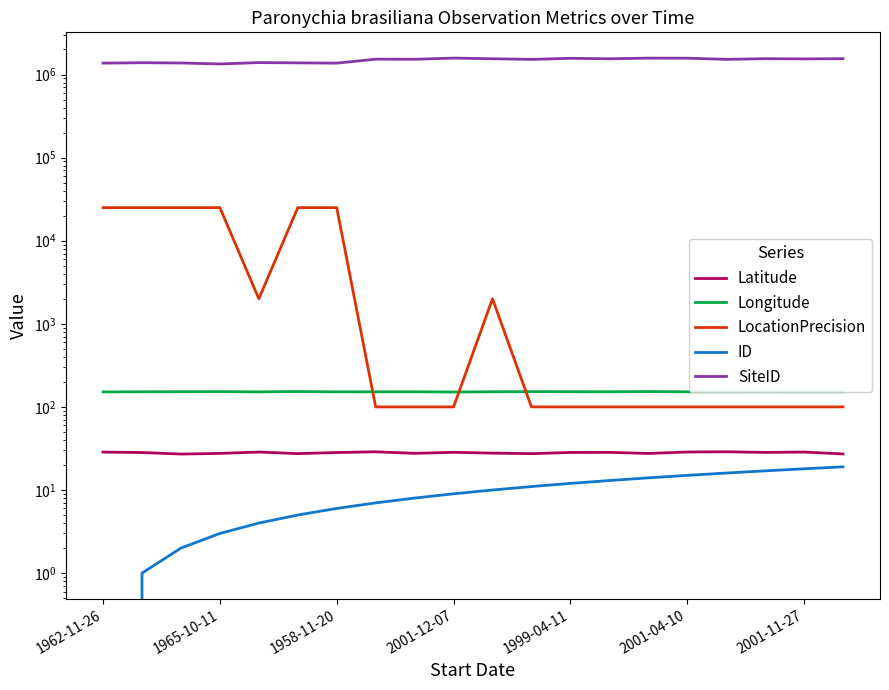

What is the label of the 14th point from the left?

13